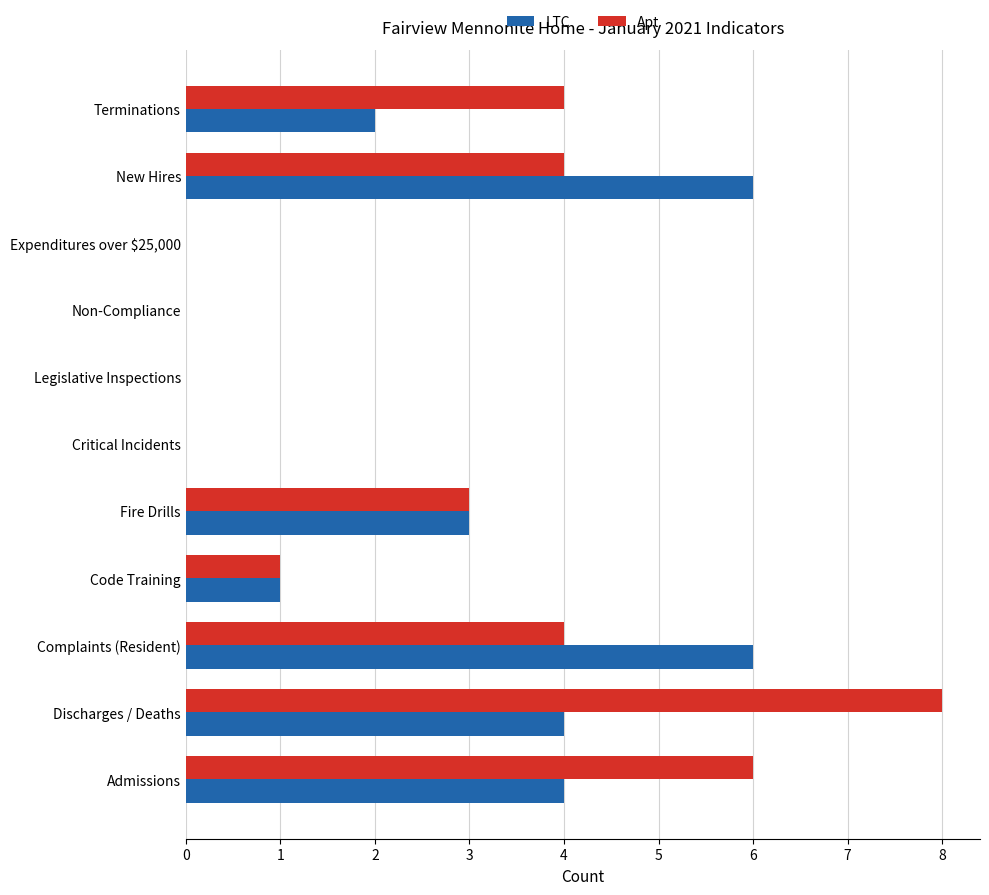

What are all the series names shown in the legend?

LTC, Apt